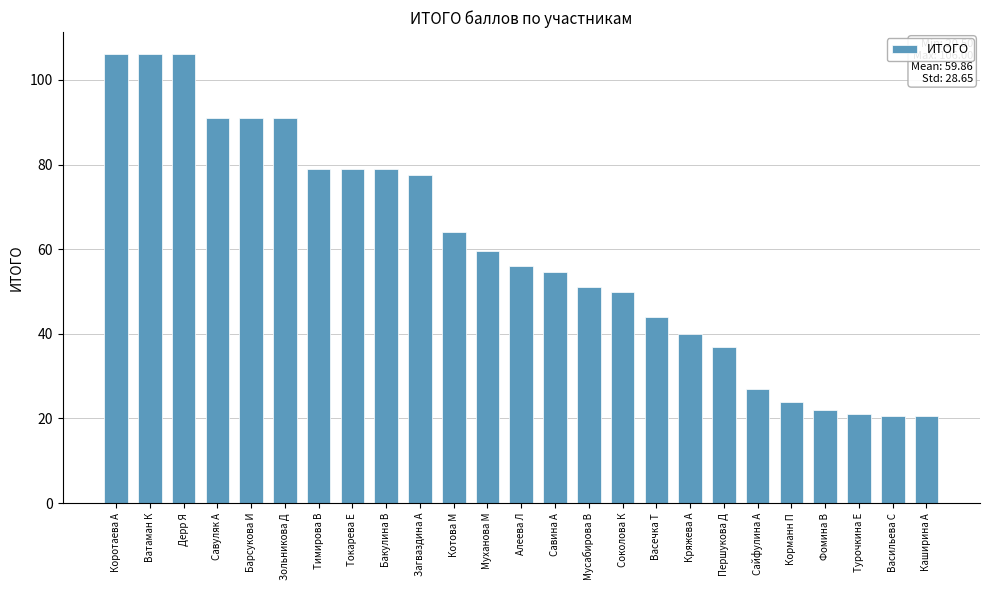

What is the maximum value shown in the chart?

106.0